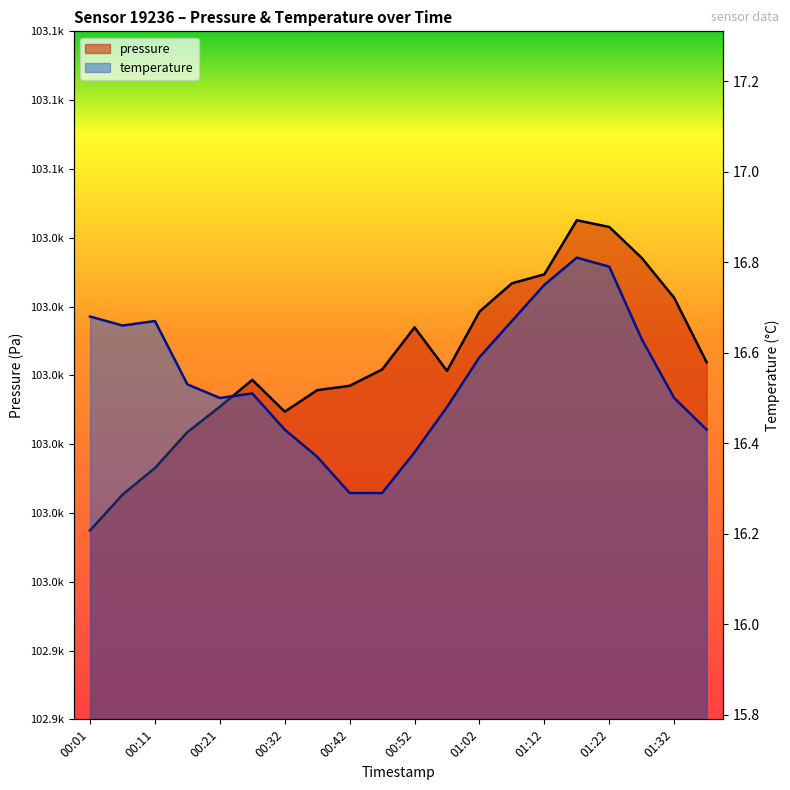

Rank the categories by pressure value from highest to lowest.

01:17, 01:22, 01:27, 01:12, 01:07, 01:32, 01:02, 00:52, 01:37, 00:47, 00:57, 00:26, 00:42, 00:37, 00:21, 00:32, 00:16, 00:11, 00:06, 00:01